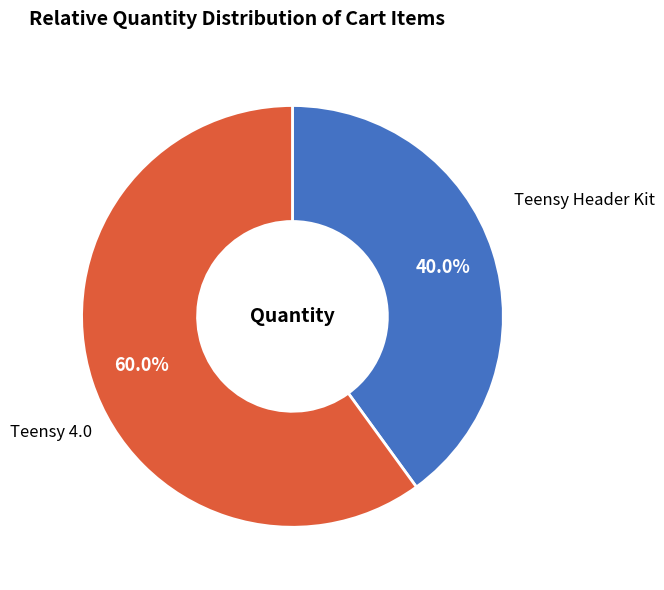

To the nearest percent, what is the combined percentage of Teensy 4.0 and Teensy Header Kit?

100%